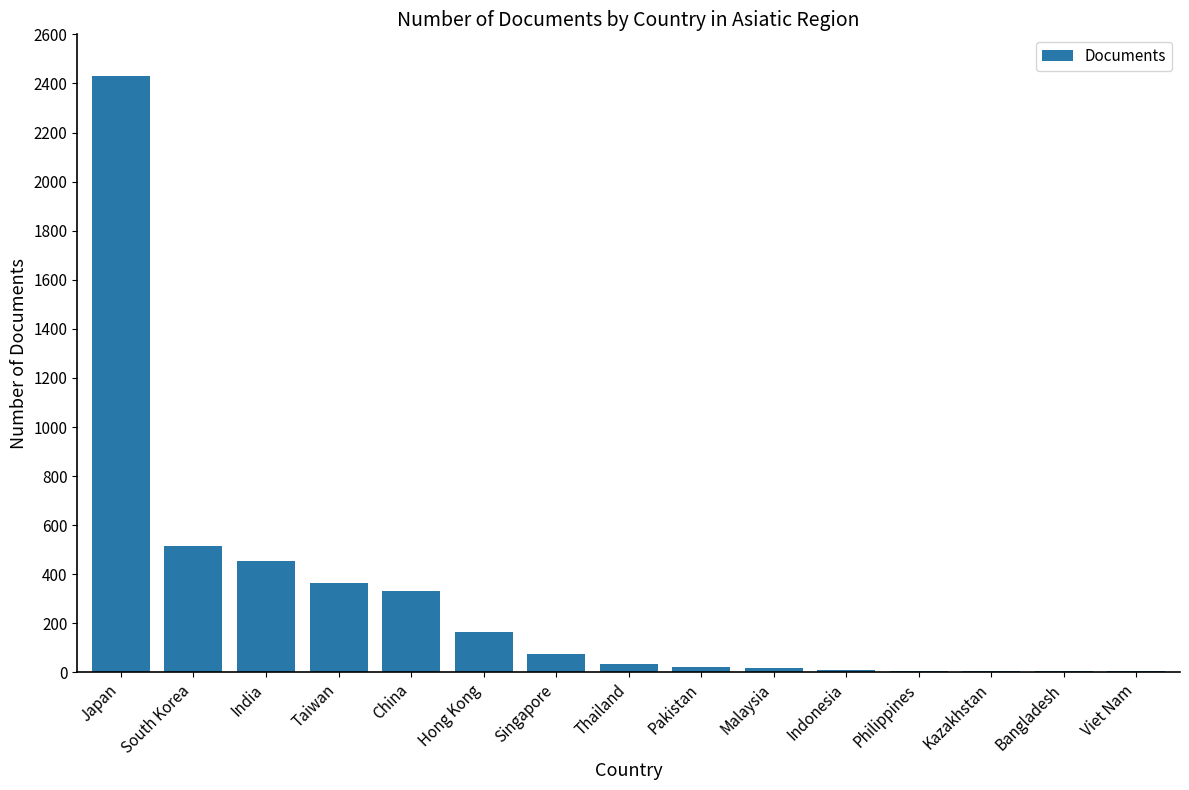

Is it true that the value at China is 330?

True